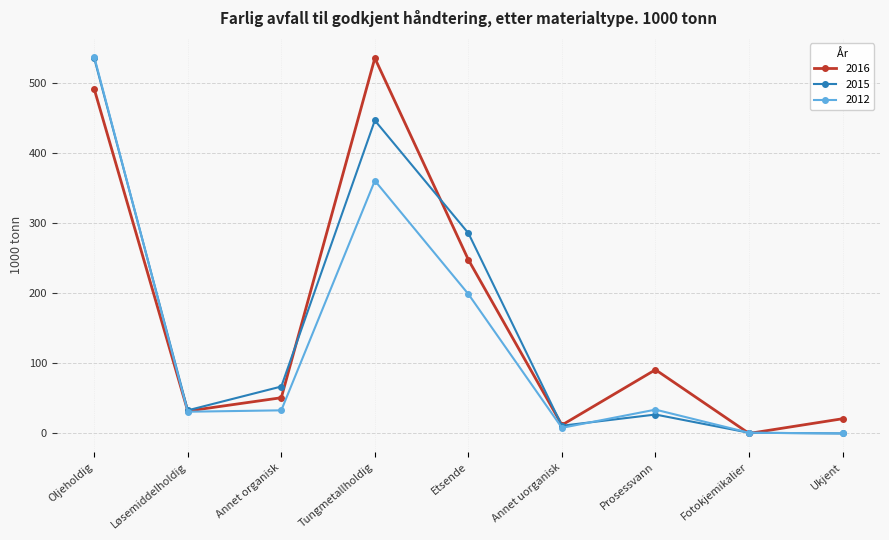

What is the sum of the 2012 values at Fotokjemikalier and Etsende?

200